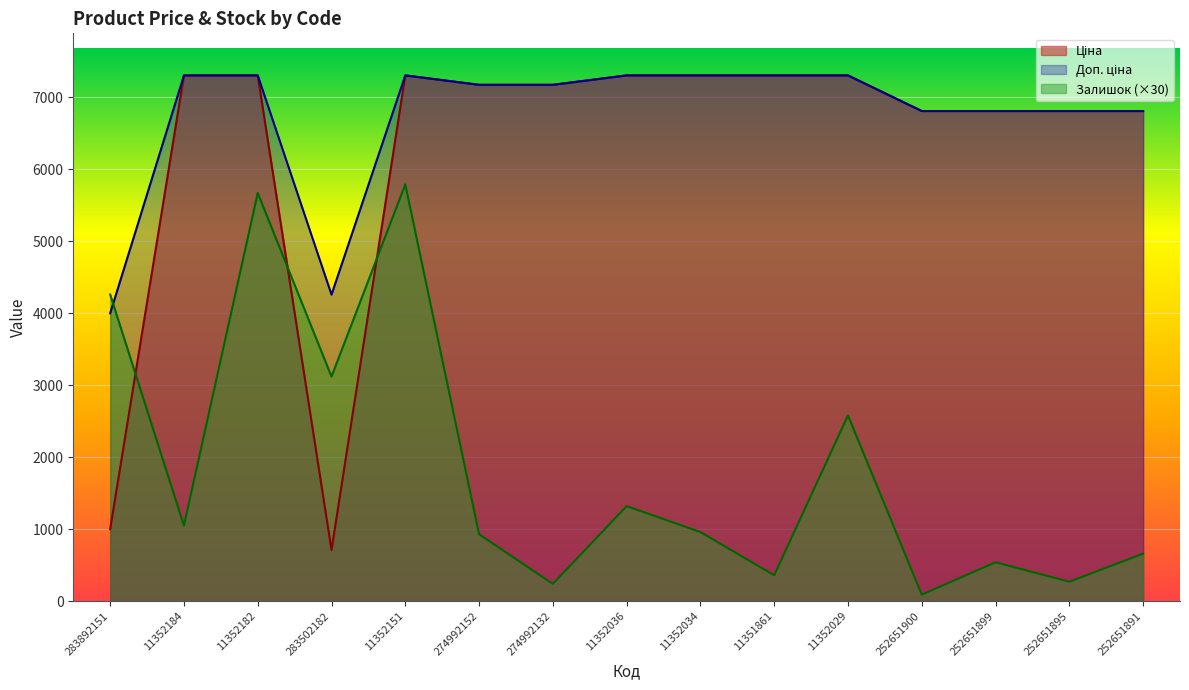

What value does the Залишок series have at 274992132?

240.0